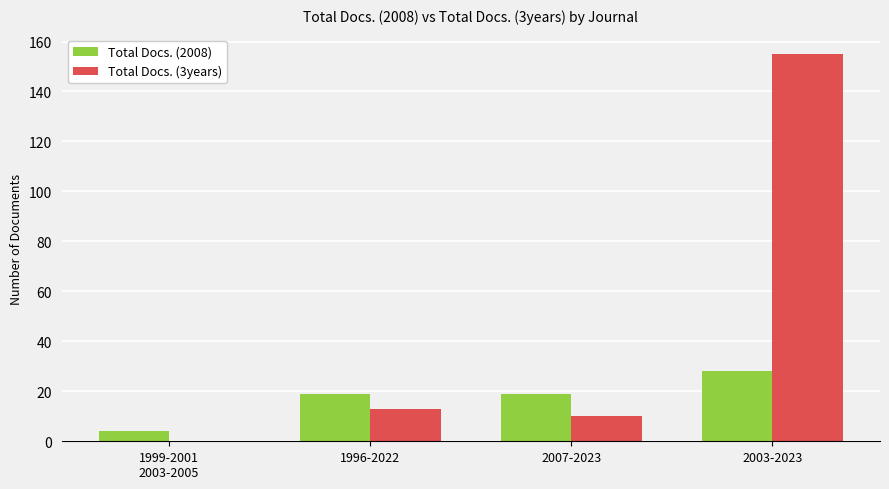

What is the approximate value of Total Docs. (3years) at 1996-2022?

13